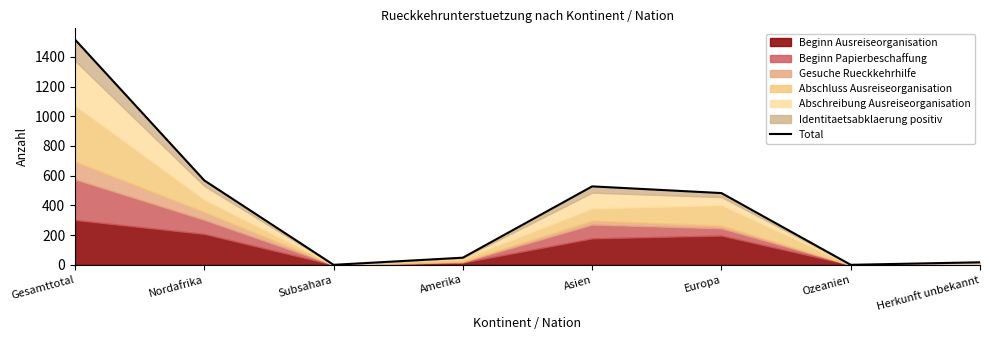

What is the difference between the maximum and minimum values?

1516